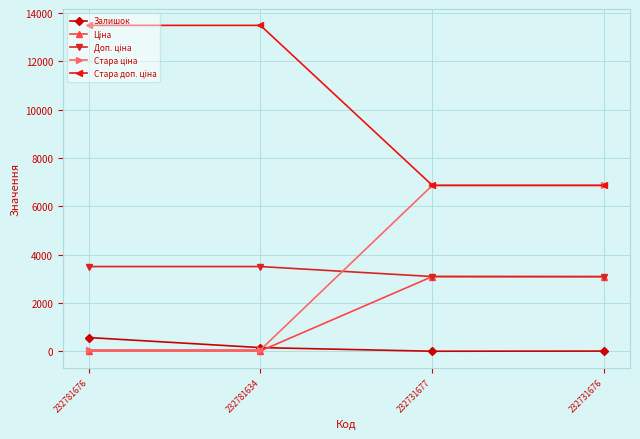

The Залишок series shows 570.0 at 232781676. True or false?

True